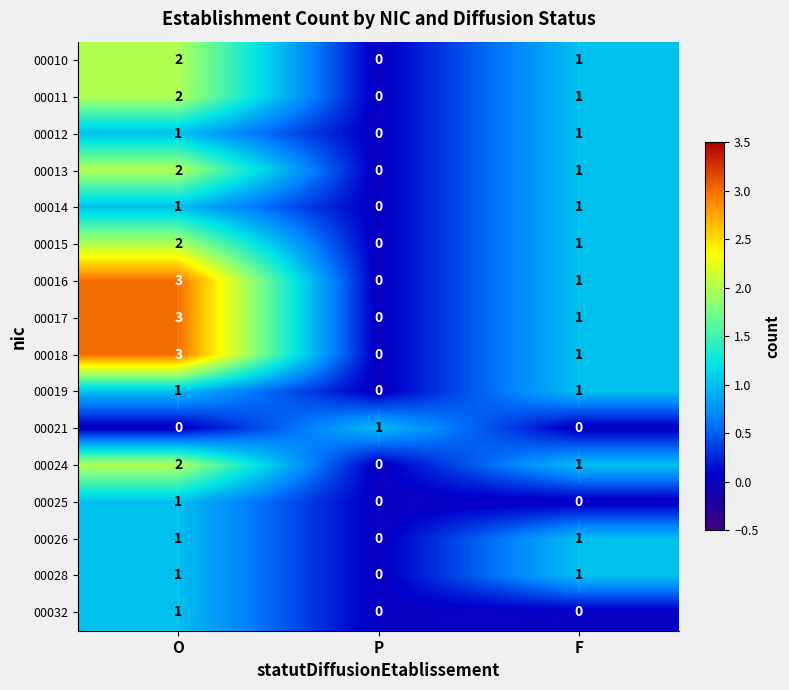

What is the sum of the 00010 values at F and P?

1